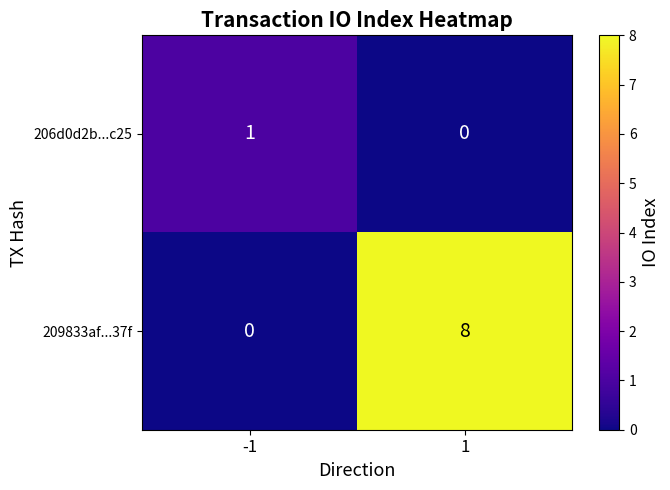

Reading left to right, what are all the values shown in this chart?

206d0d2b...c25: -1=1	1=0
209833af...37f: -1=0	1=8